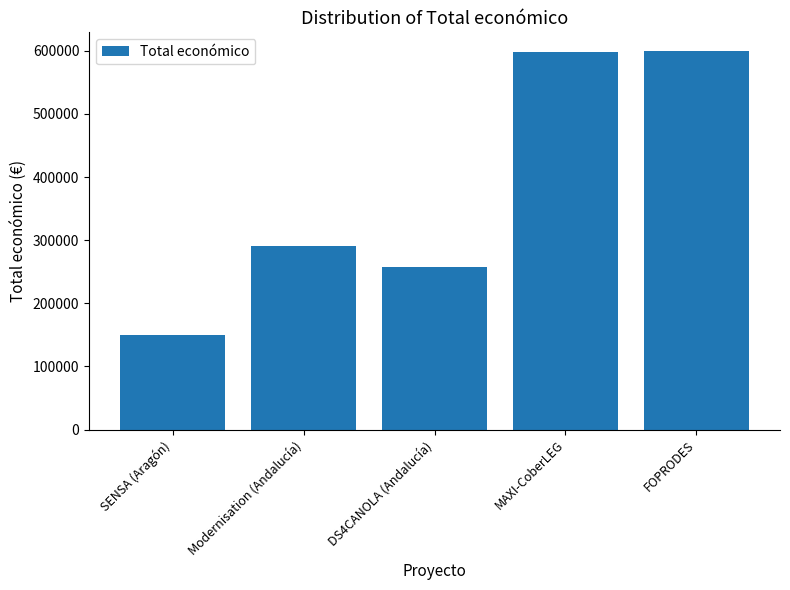

What is the sum of the values at DS4CANOLA (Andalucía) and FOPRODES?

857027